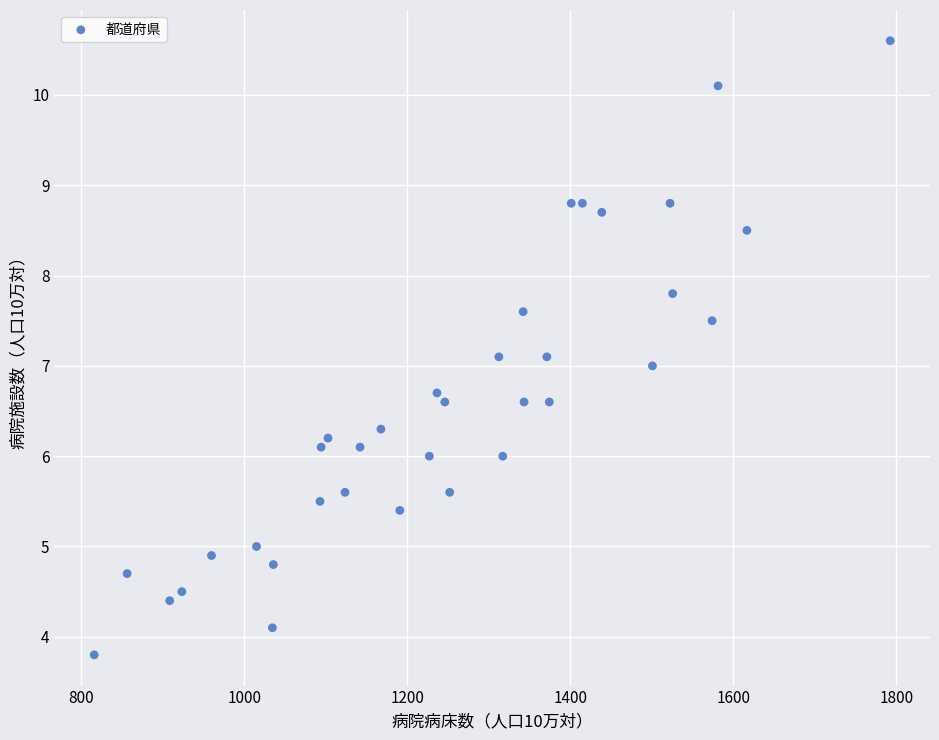

What is the range of X values (max minus min)?

976.5